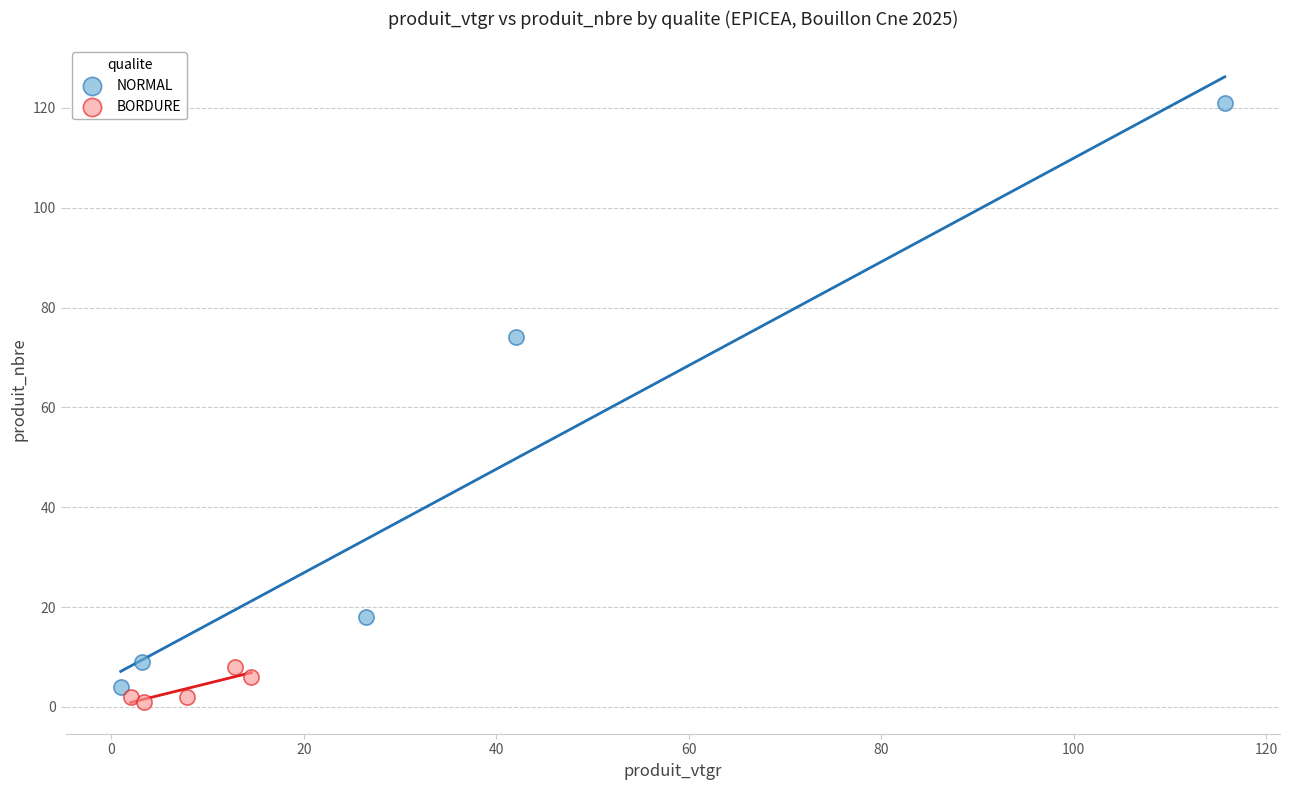

Which series contains the highest Y value?

NORMAL